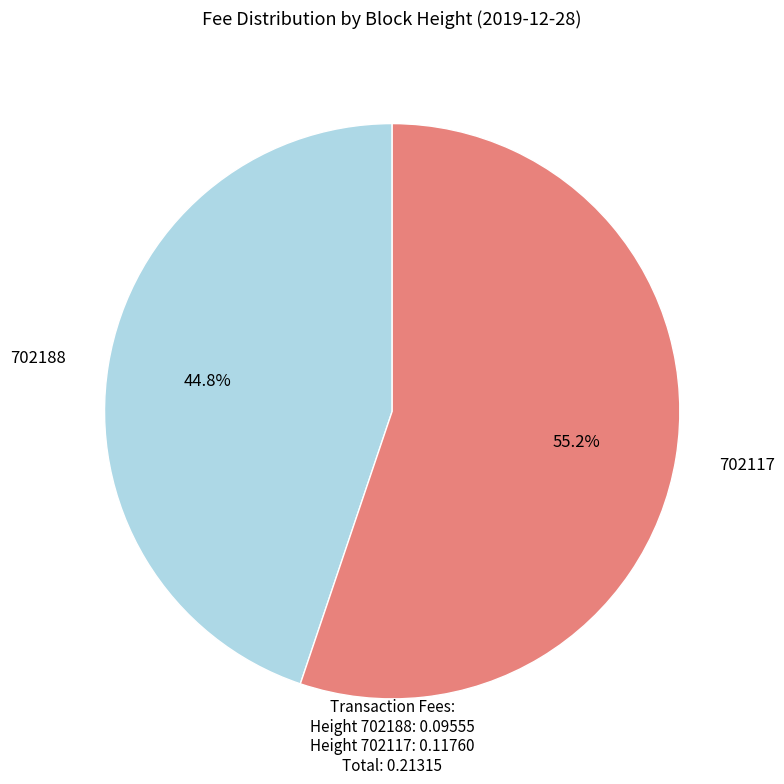

To the nearest percent, what percentage of the pie is 702117?

55%